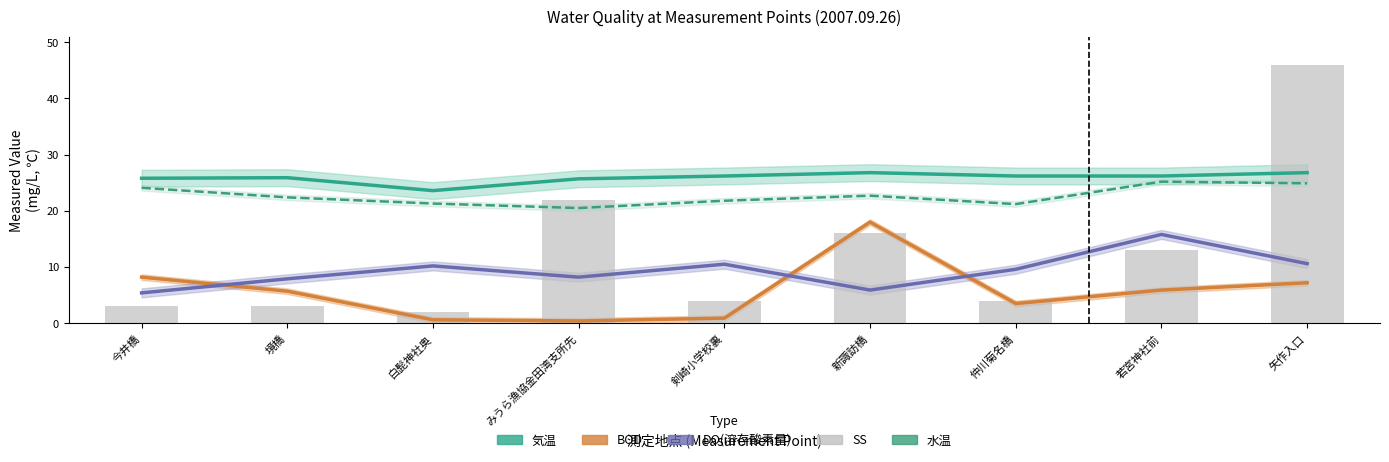

How many values in the DO(溶存酸素量) series are below 9?

4